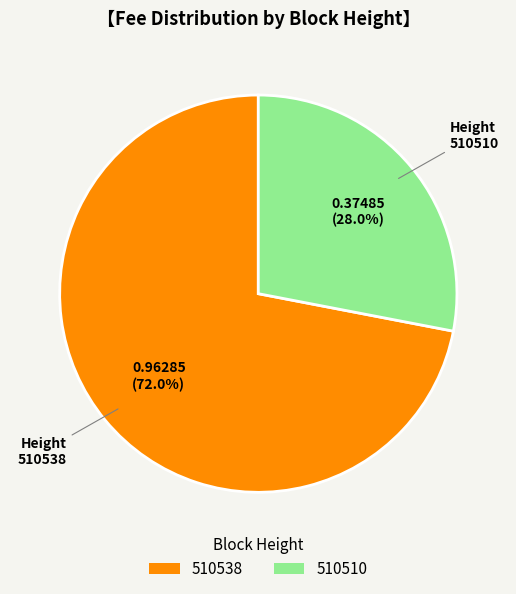

Combined, what portion of the pie is 510538 and 510510?

100.0%